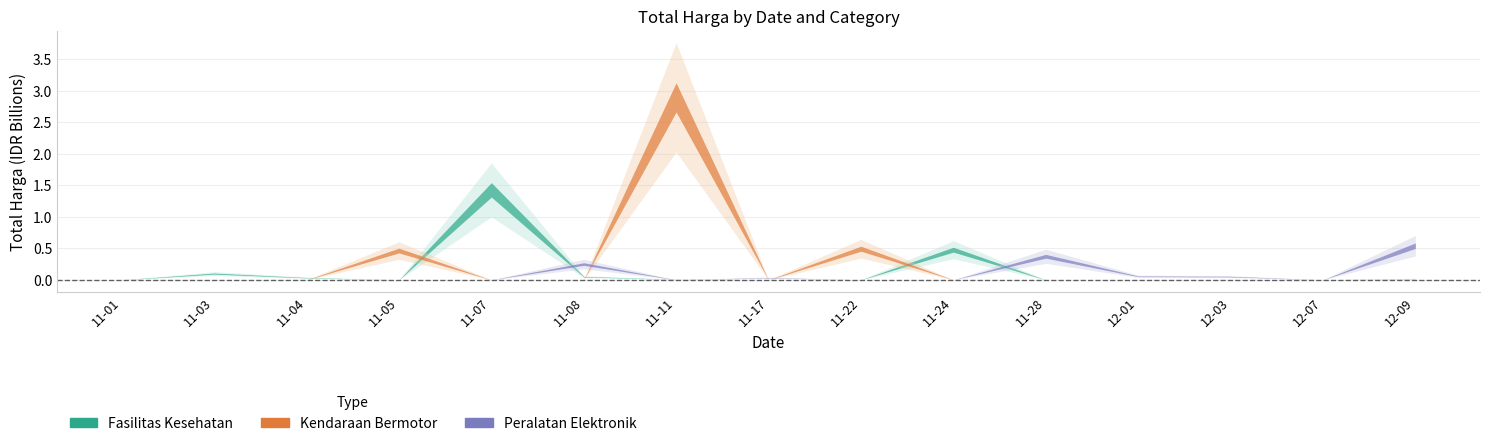

What is the label of the 4th point from the left?

2021-11-05